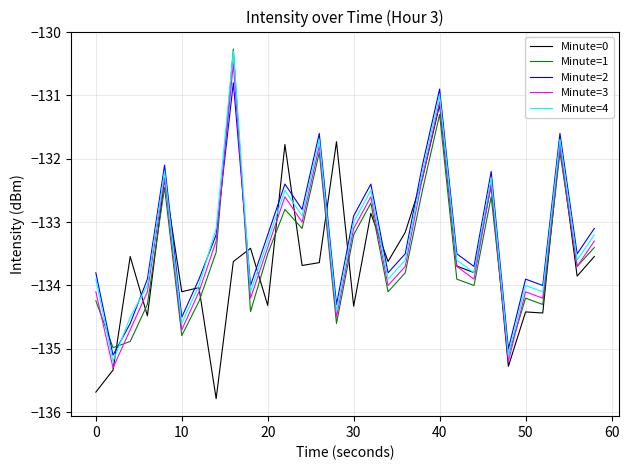

What is the minimum value for Minute=4?

-135.2